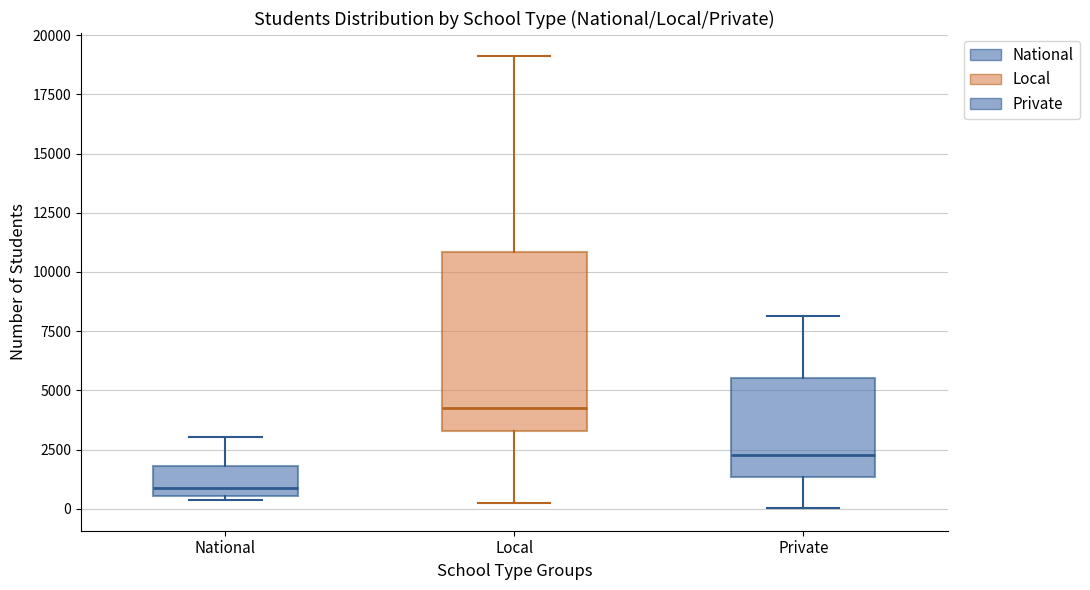

Reading left to right, transcribe this box plot: for each box, give where its median line is, the range the box spans, and where its two whiskers end, as read against the y-axis. The values are not printed on the chart, so give them approximately, as read against the axis.

National: median 1000, box 500 to 2000, whiskers 500 (just below the box's lower edge) to 3000
Local: median 4500, box 3500 to 11000, whiskers 0 to 19000
Private: median 2500, box 1500 to 5500, whiskers 0 to 8000